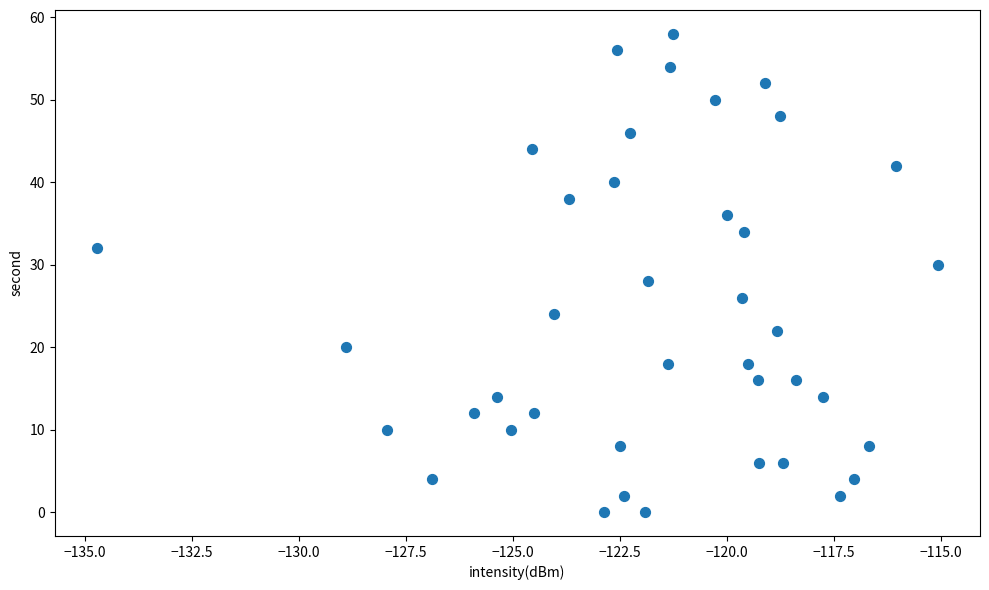

What is the range of Y values (max minus min)?

58